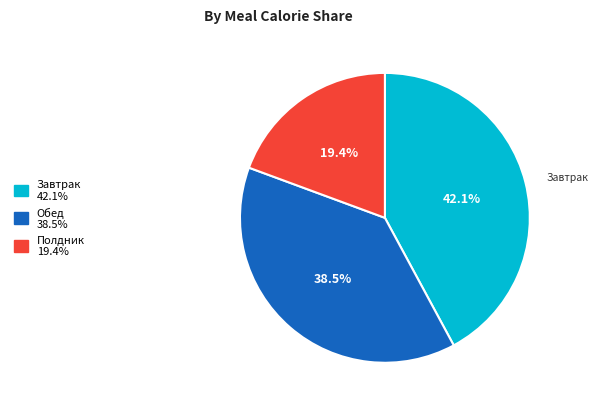

Does any single category account for the majority?

No